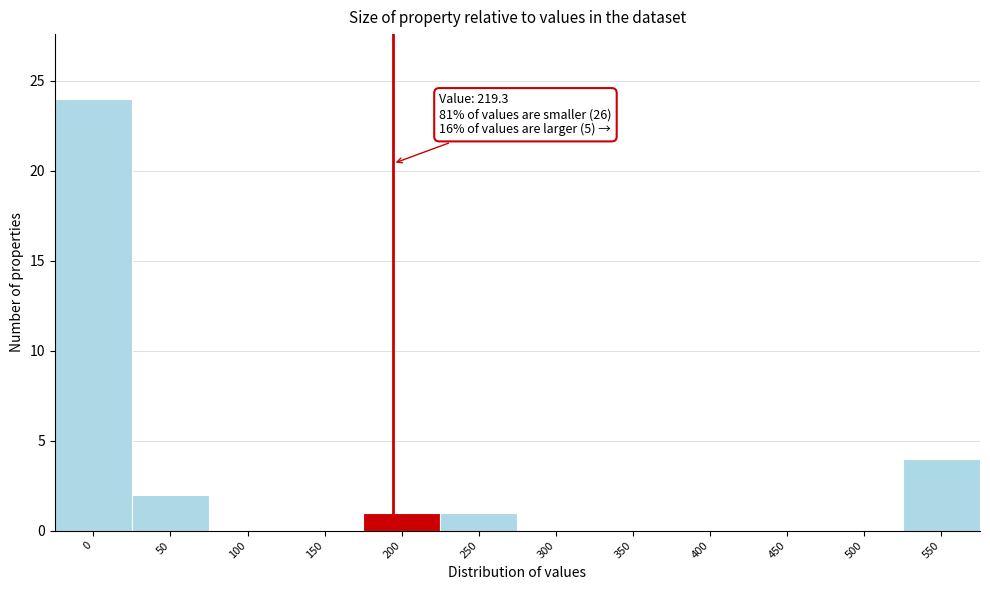

Reading left to right, extract all data points from this chart.

0=24	50=2	100=0	150=0	200=1	250=1	300=0	350=0	400=0	450=0	500=0	550=4